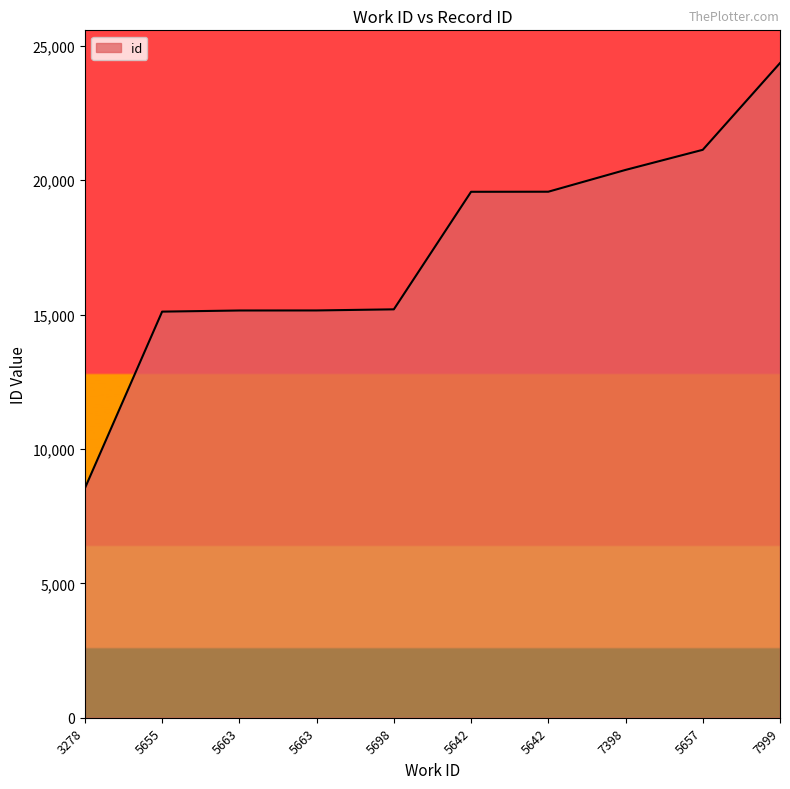

The value at 5663 is 26547. True or false?

False